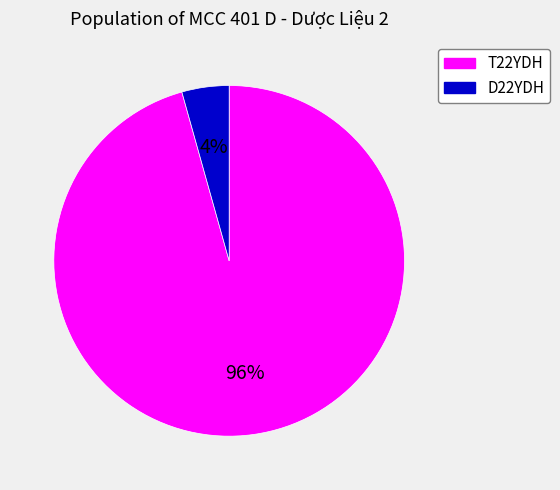

Between T22YDH and D22YDH, which is larger?

T22YDH